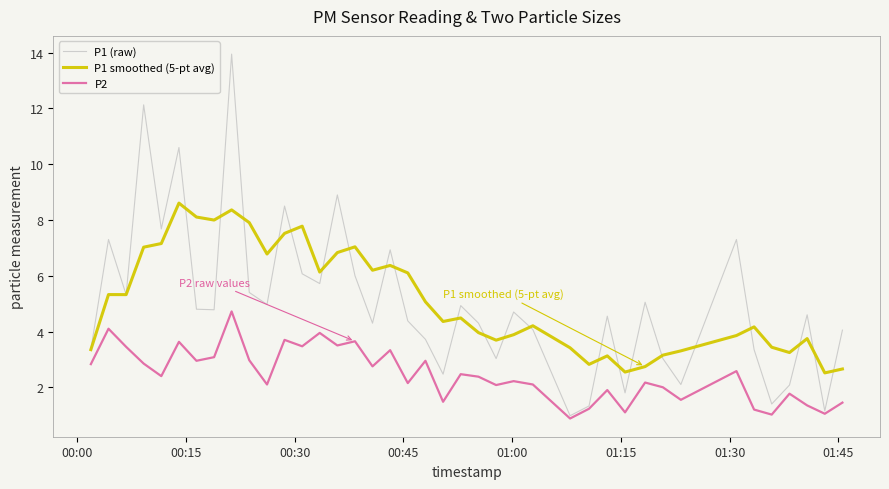

Which series has the largest range (max minus min)?

P1 (raw)